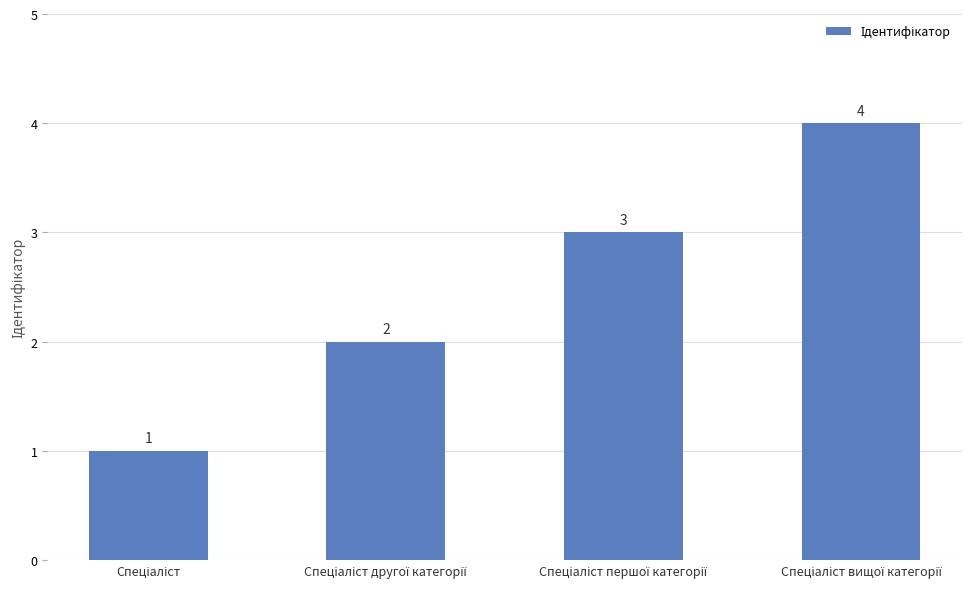

What is the sum of all values?

10